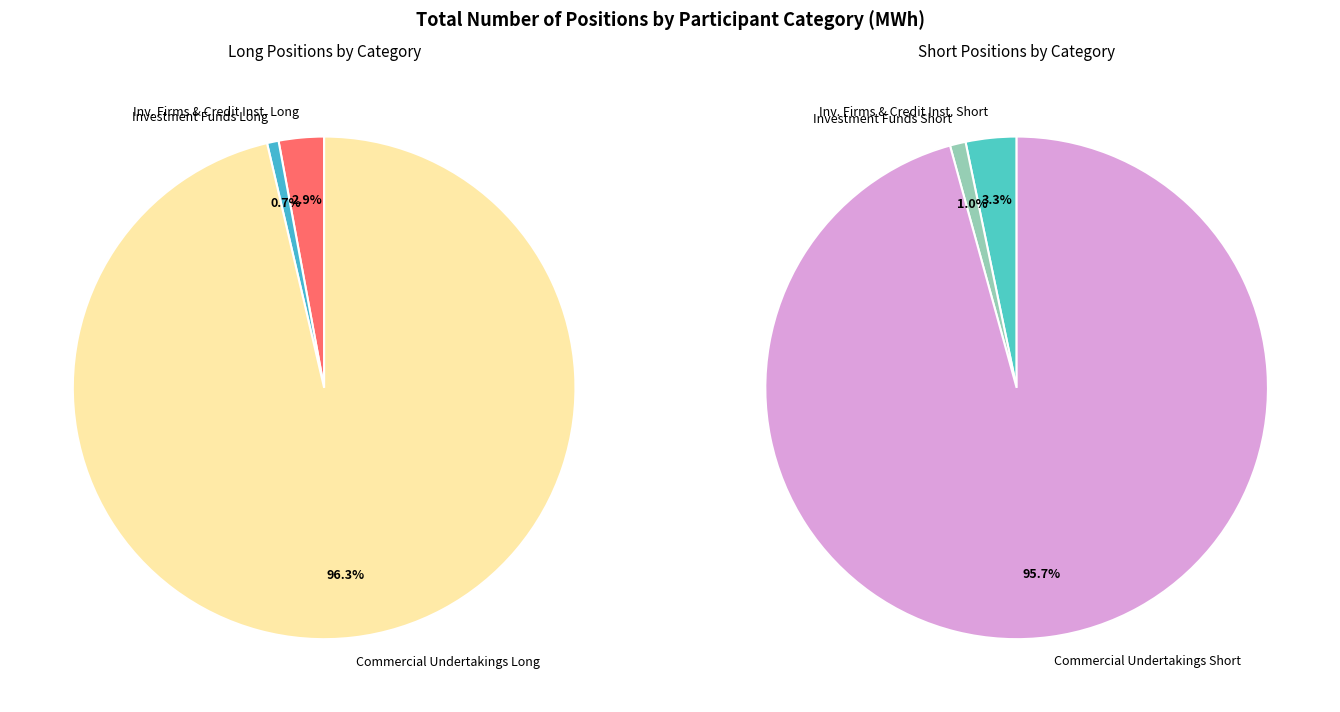

To the nearest percent, what portion does Investment Funds Short represent?

1%